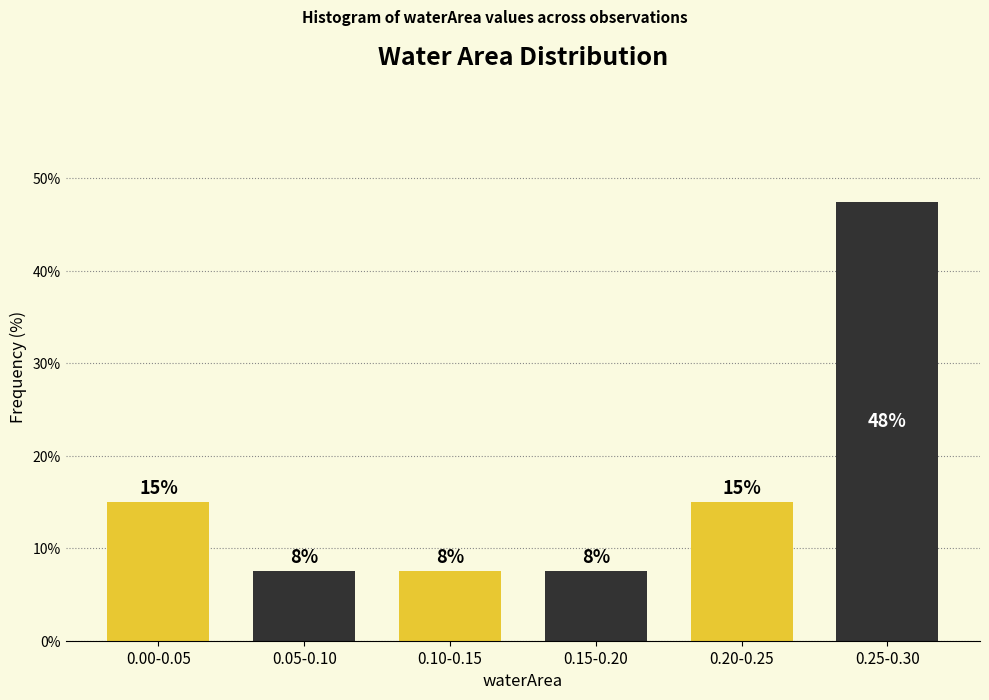

Are the bars horizontal?

No